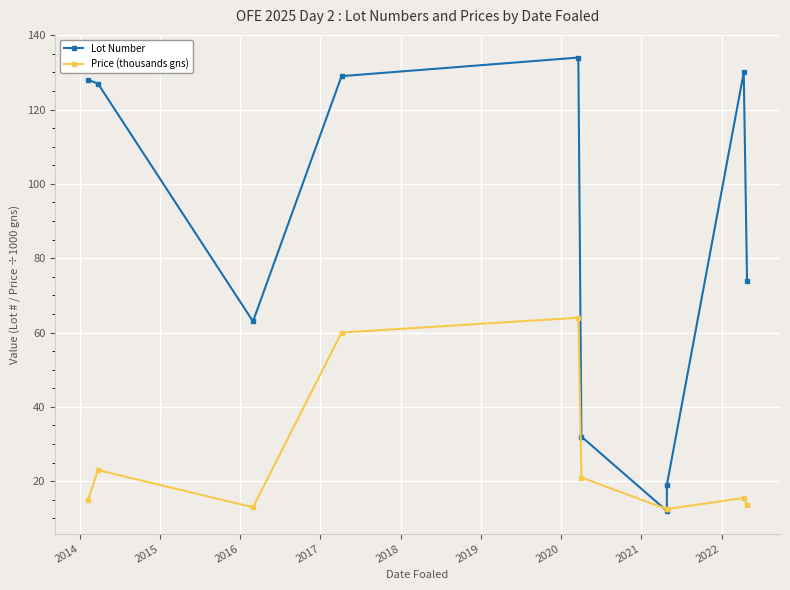

Count the number of categories in the chart.

10